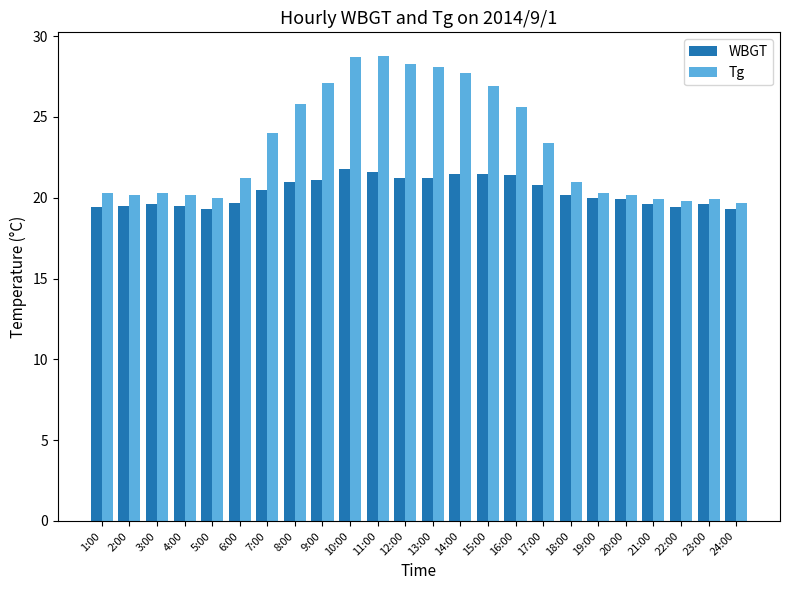

Which series has the largest range (max minus min)?

Tg